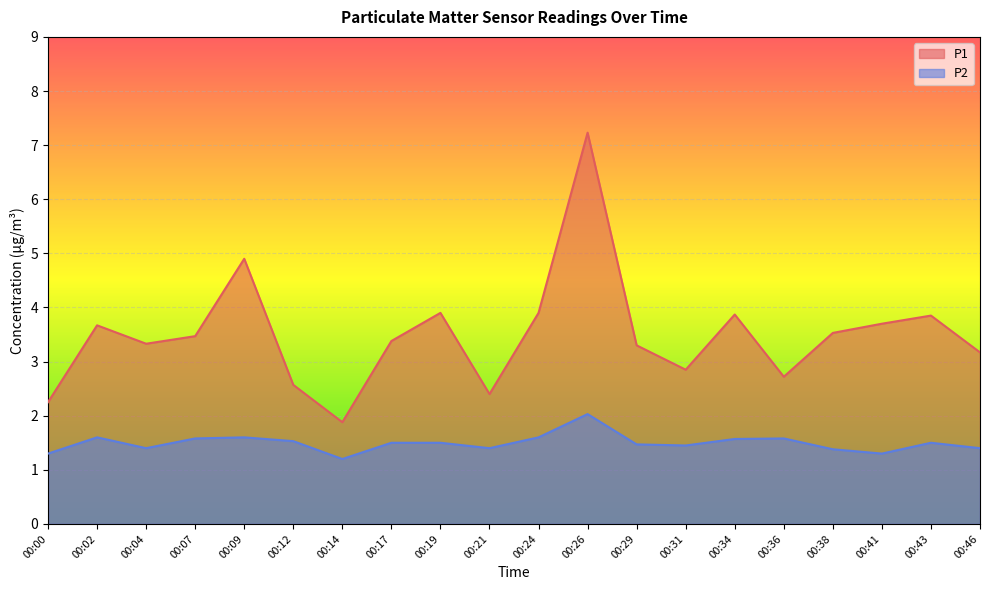

Where is P1 nearest to the value 4?

00:19